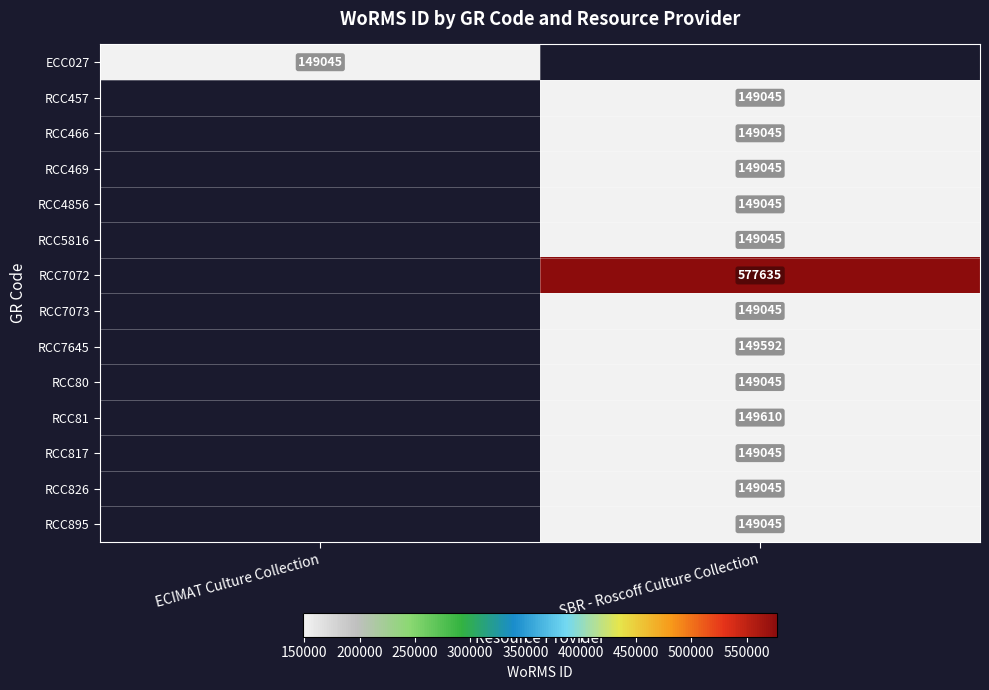

Is it true that RCC5816 equals 248080.9 at SBR - Roscoff Culture Collection?

False